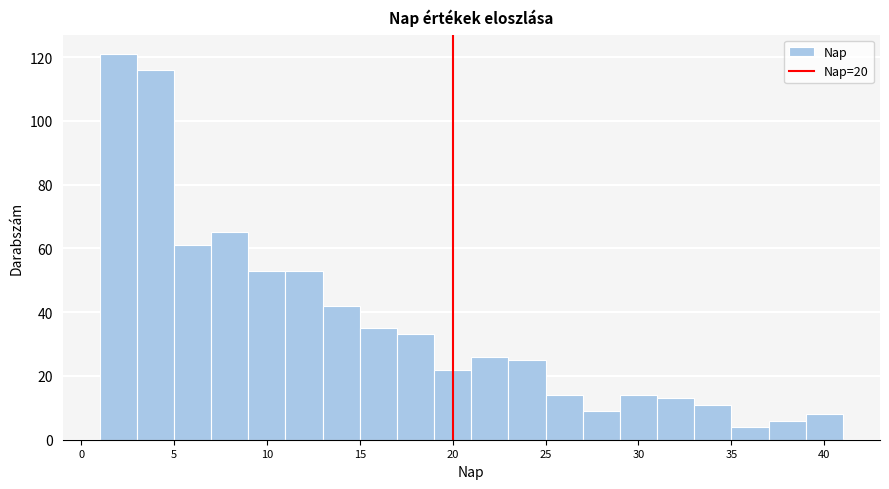

Reading left to right, list every bar in this chart as the range it spans on the x-axis followed by its height. The values are not printed on the chart, so give them approximately, as read against the axis.

1 to 3: 122
3 to 5: 116
5 to 7: 62
7 to 9: 66
9 to 11: 54
11 to 13: 54
13 to 15: 42
15 to 17: 36
17 to 19: 34
19 to 21: 22
21 to 23: 26
23 to 25: 26
25 to 27: 14
27 to 29: 10
29 to 31: 14
31 to 33: 14
33 to 35: 12
35 to 37: 4
37 to 39: 6
39 to 41: 8